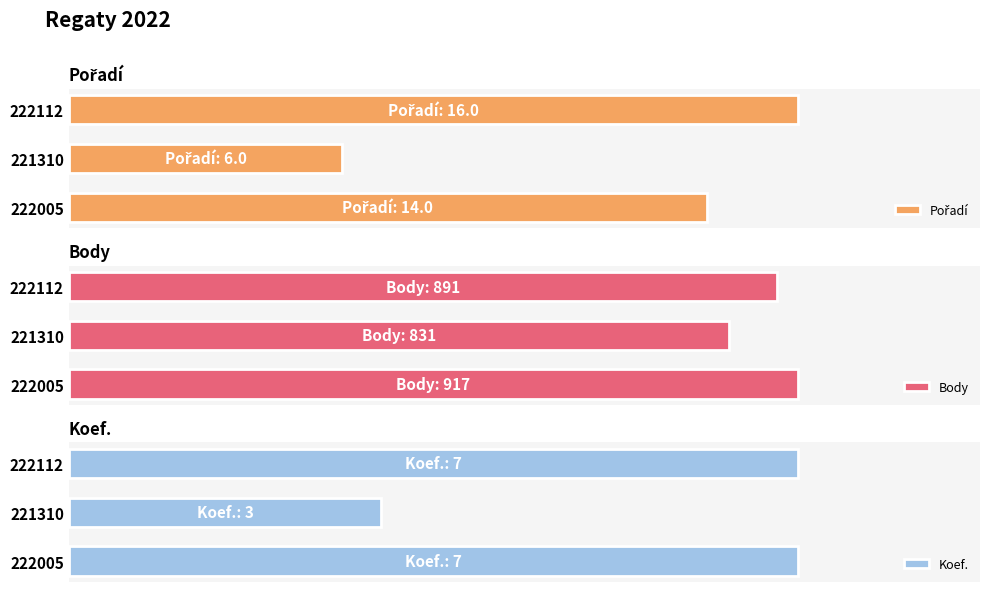

Which series has the largest range (max minus min)?

Body